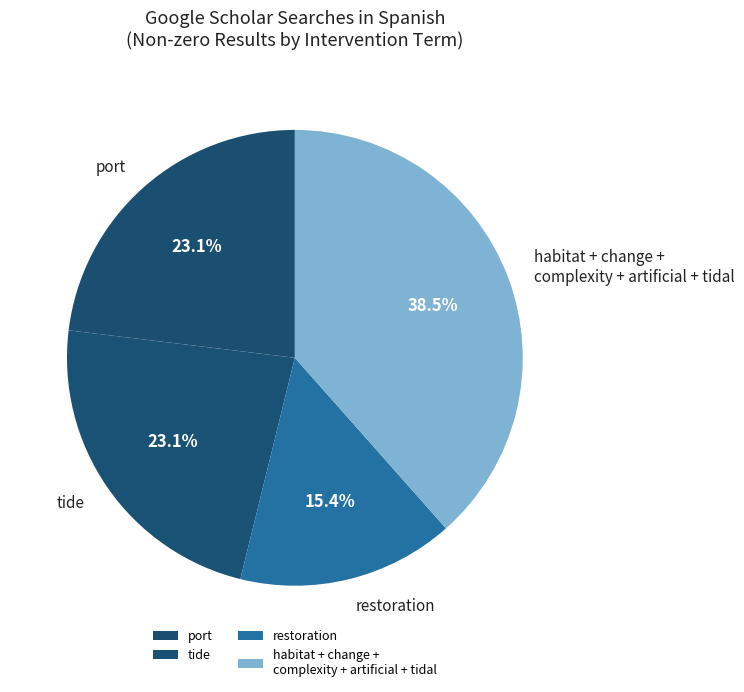

The tide slice represents 33% of the pie. True or false?

False